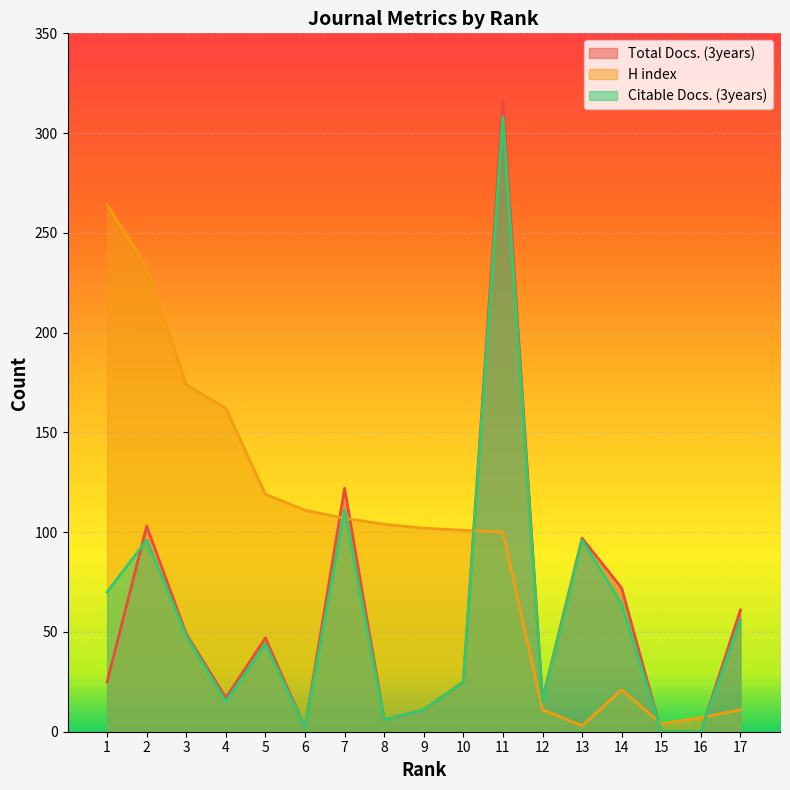

The H index series shows 67 at 8. True or false?

False